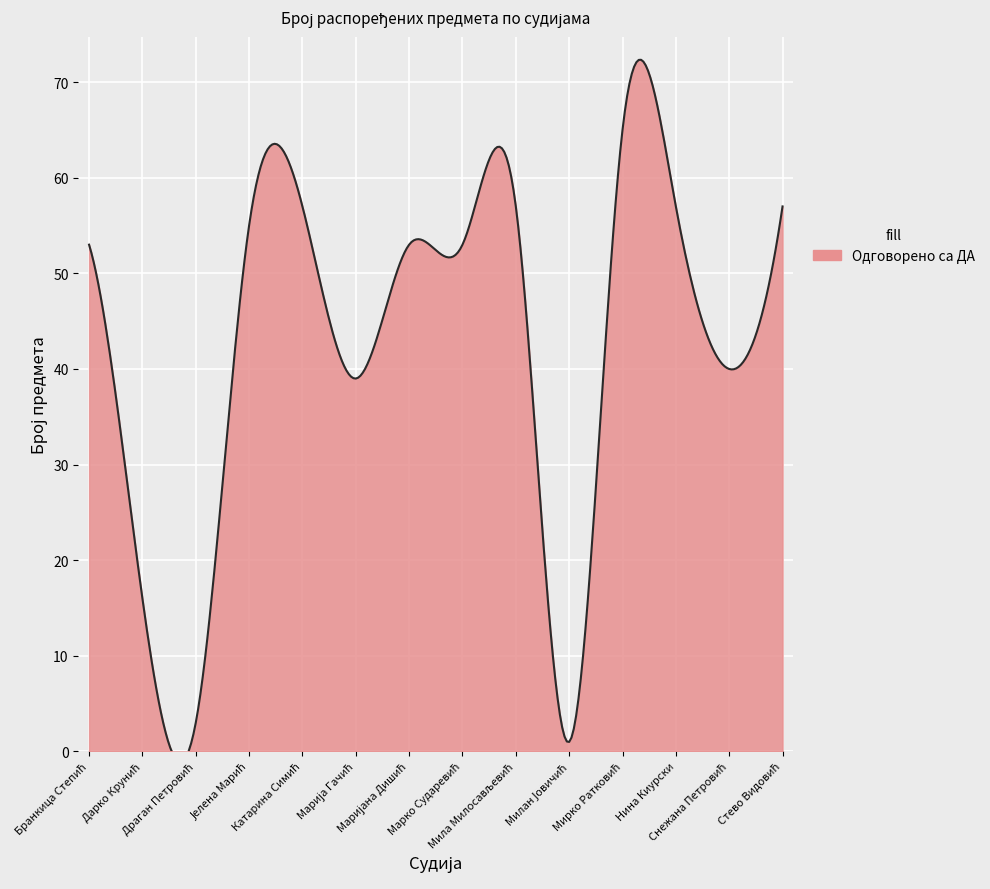

How many lines are shown in the chart?

1